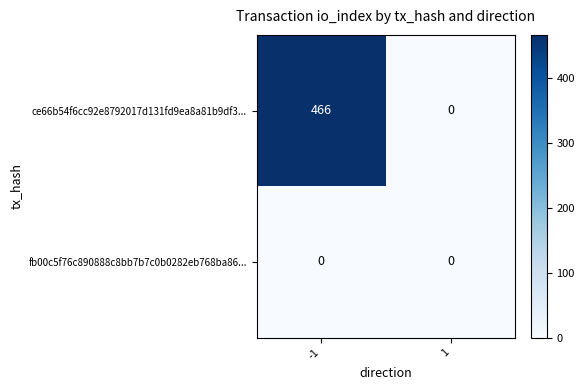

Count the number of categories in the chart.

2